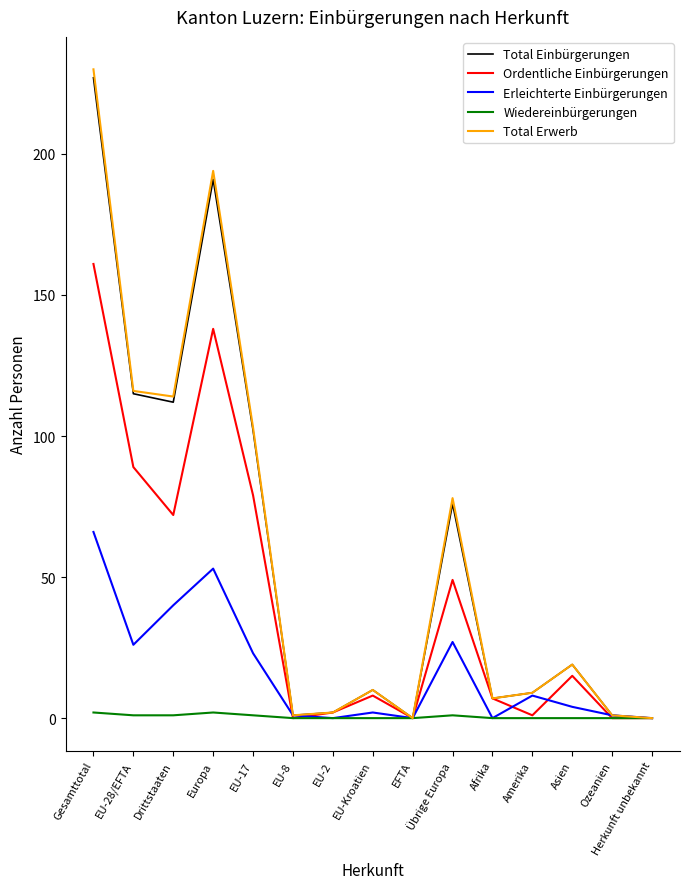

True or false: Wiedereinbürgerungen has a value of 2 at Europa.

True